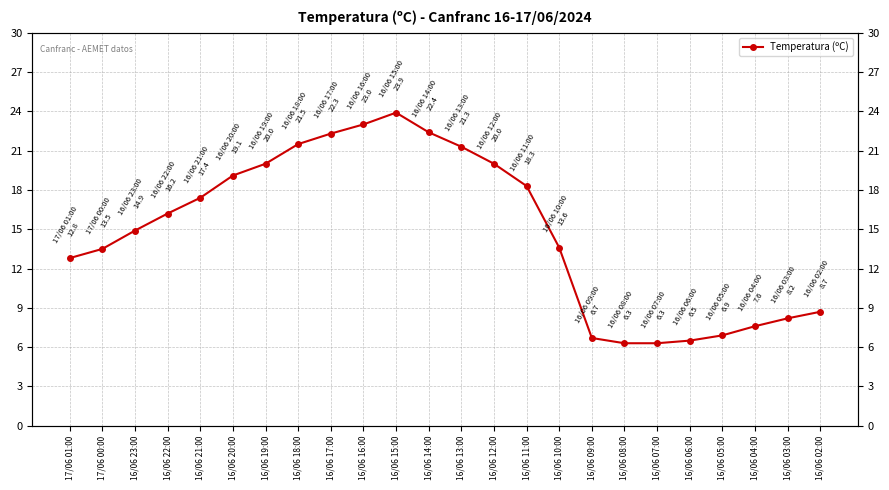

How many data points are less than 16?

12